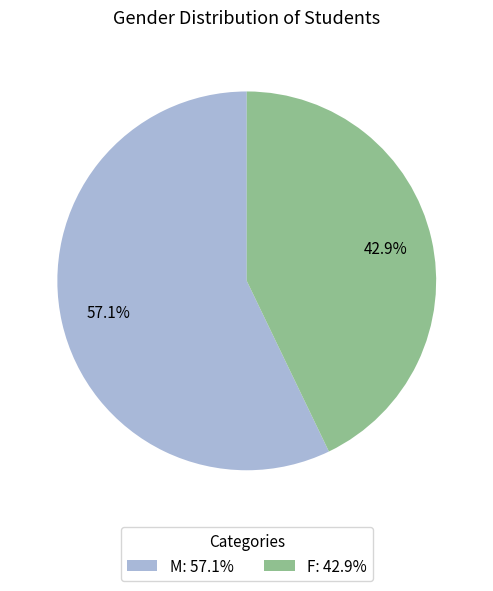

Which category accounts for the majority?

M